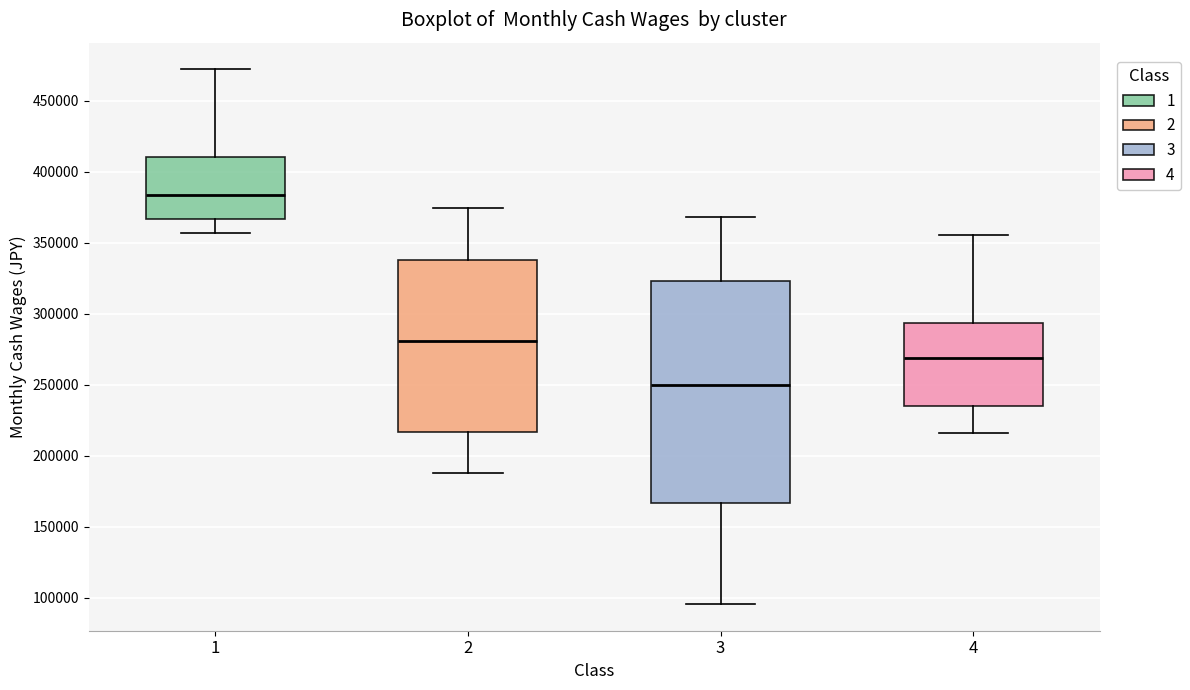

Which box is the tallest, from its lower edge to its upper edge?

3